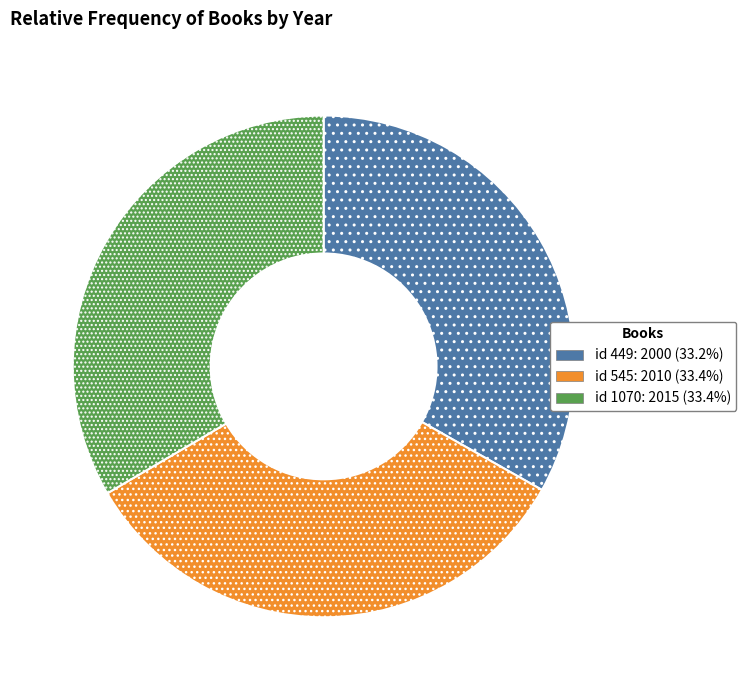

Does any single category account for the majority?

No